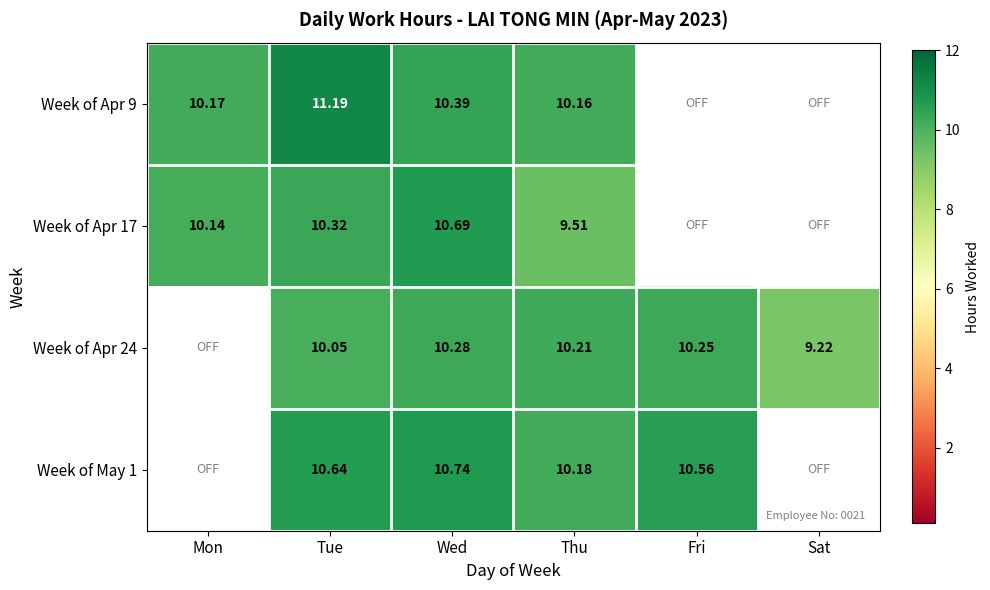

Is the value of Week of Apr 24 at Tue greater than the value of Week of Apr 9 at Fri?

Yes